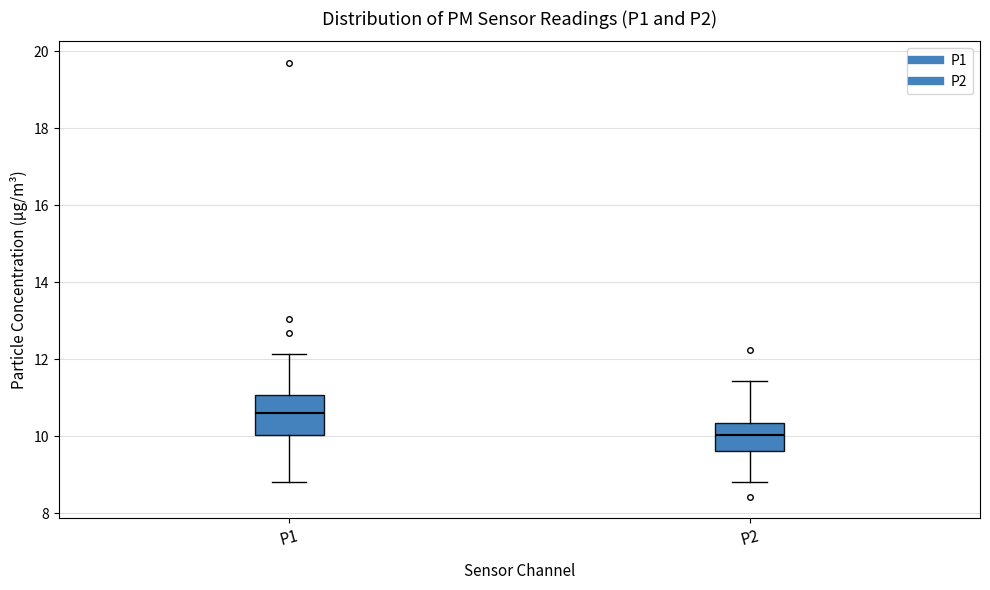

Where is the lower edge of the box for P2 on the y-axis? The values are not printed on the chart, so give them approximately, as read against the axis.

9.6